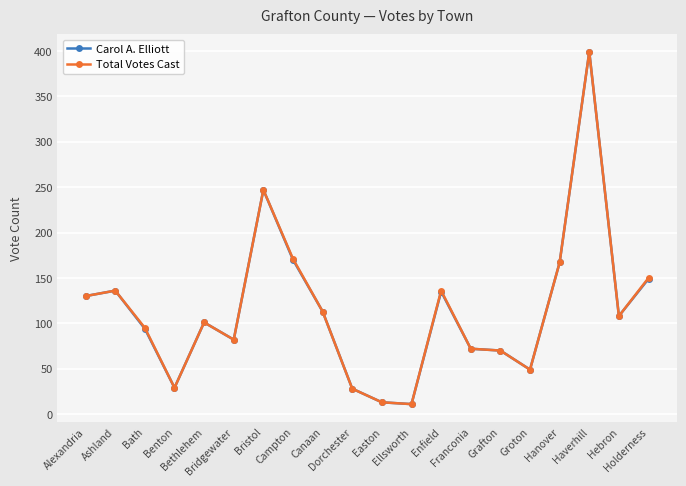

What is the greatest value displayed?

399